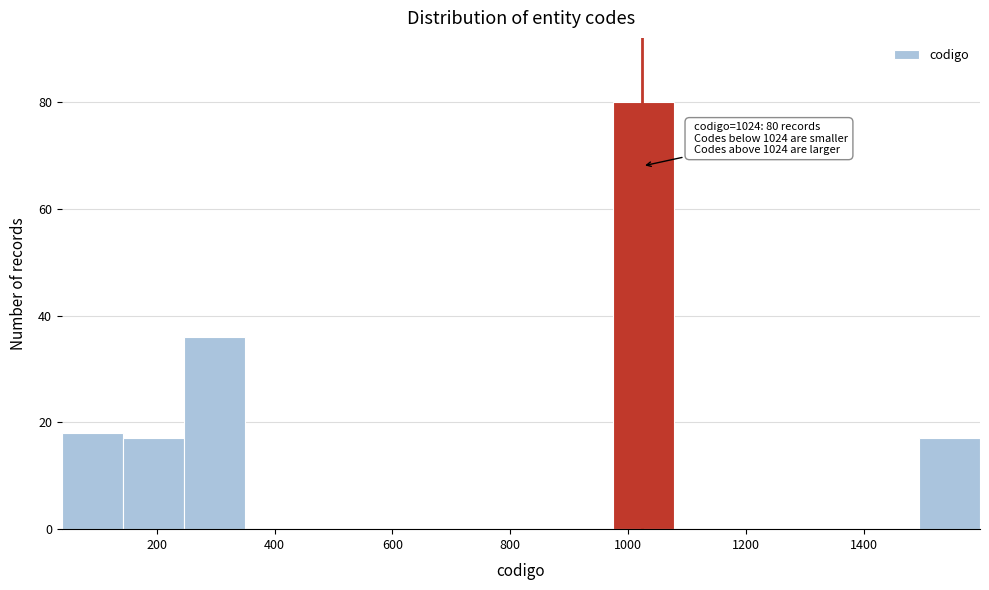

Over which range of the x-axis is the bar tallest?

980 to 1080